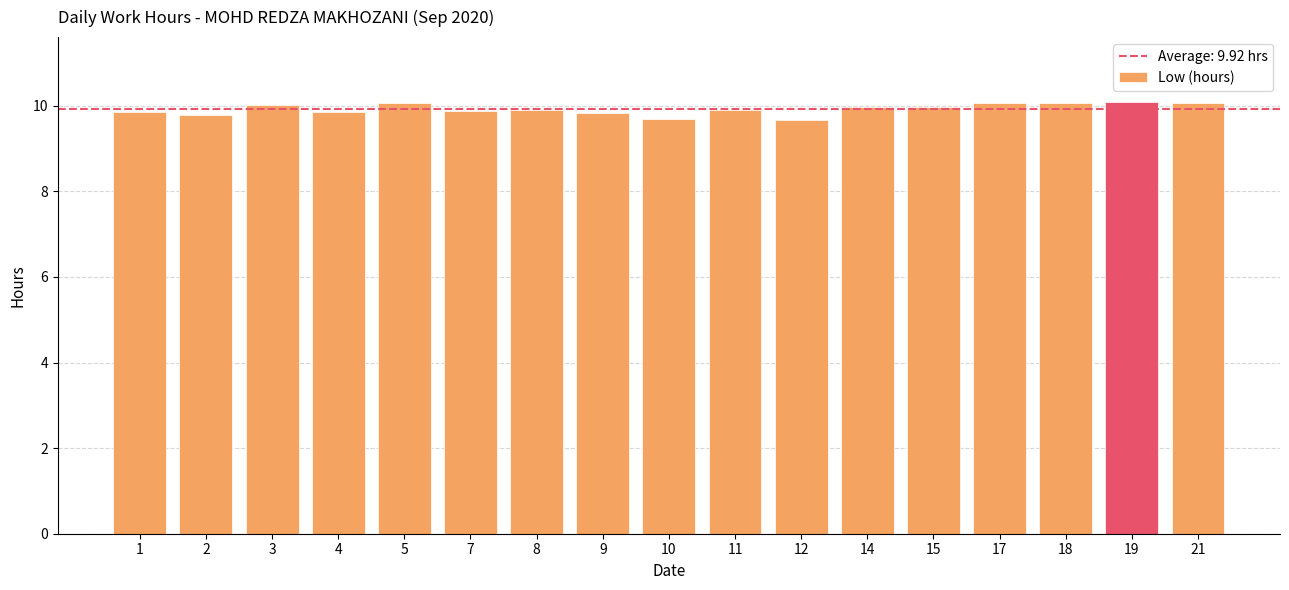

What is the change in value from 11 to 14?

+0.1